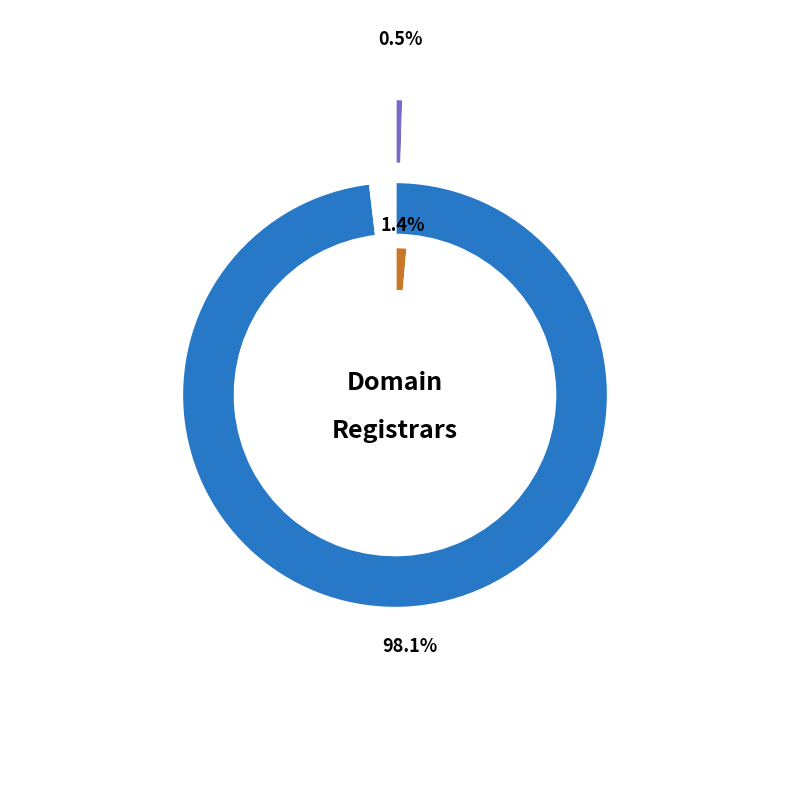

Which slice is the largest?

Safenames Ltd